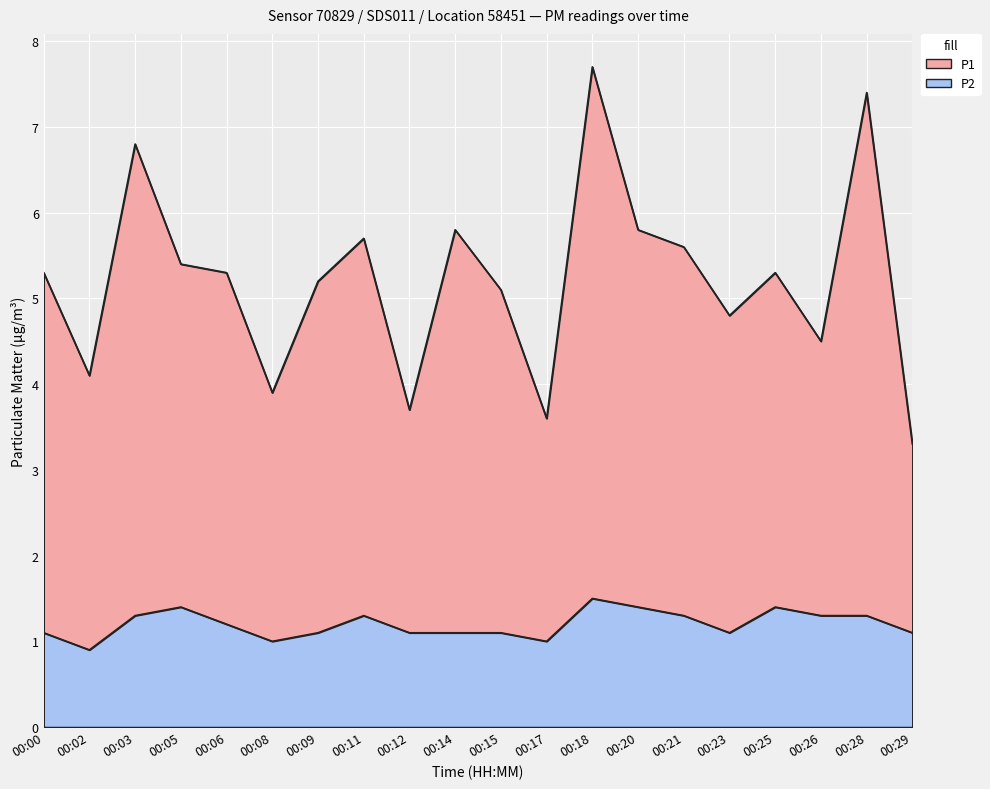

What is the sum of all P2 values?

24.0